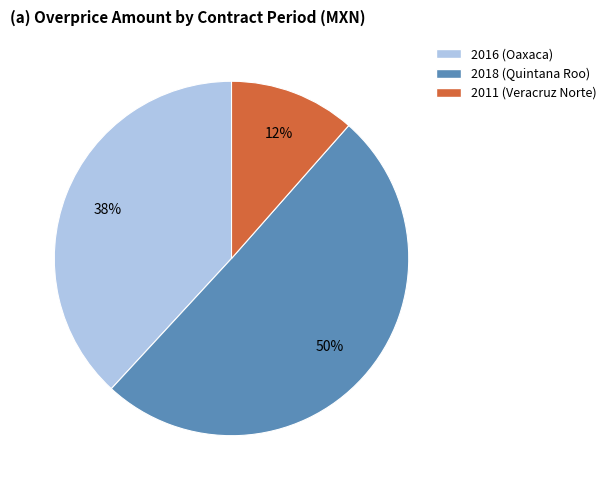

How many segments does this pie chart have?

3